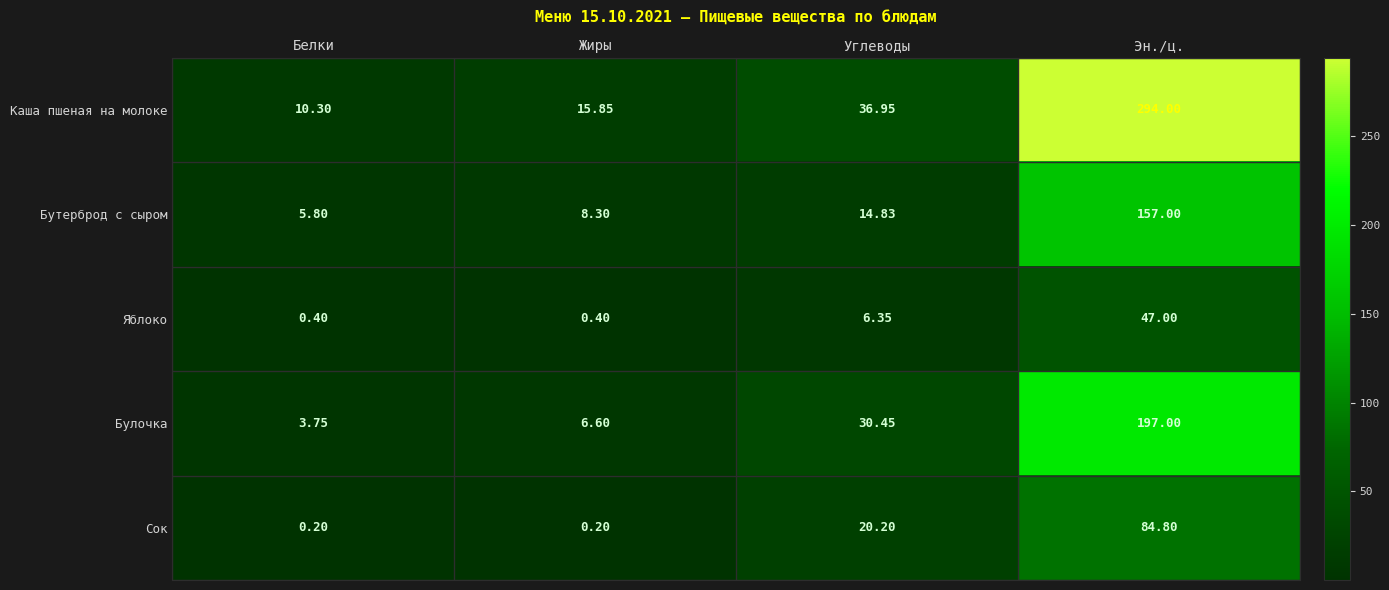

What is the total value across all series at Жиры?

31.4